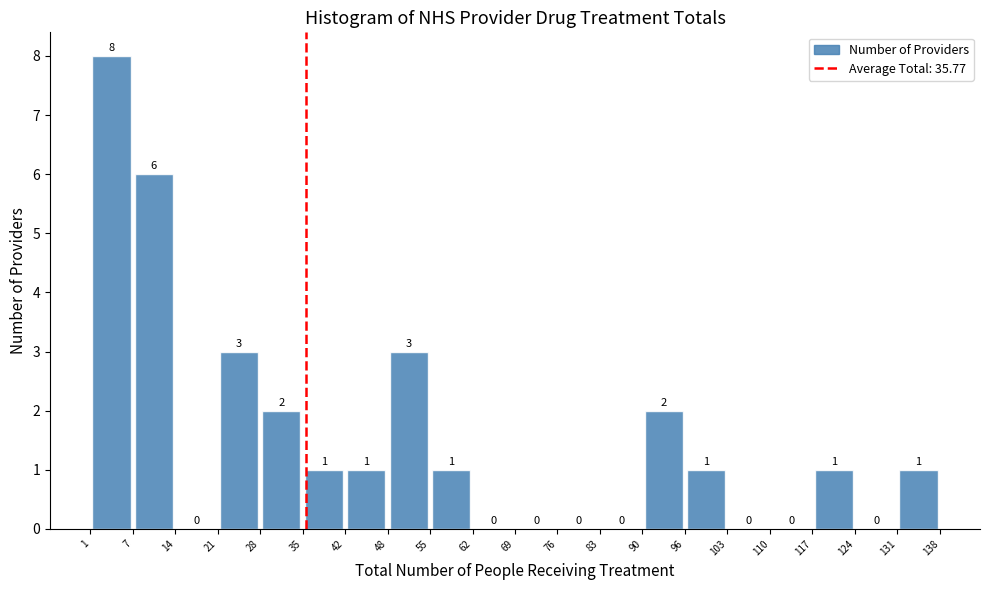

Reading left to right, transcribe this chart: for each bar, give the range it covers on the x-axis and its height.

1 to 7: 8
7 to 14: 6
14 to 21: 0
21 to 28: 3
28 to 35: 2
35 to 42: 1
42 to 48: 1
48 to 55: 3
55 to 62: 1
62 to 69: 0
69 to 76: 0
76 to 83: 0
83 to 90: 0
90 to 96: 2
96 to 103: 1
103 to 110: 0
110 to 117: 0
117 to 124: 1
124 to 131: 0
131 to 138: 1